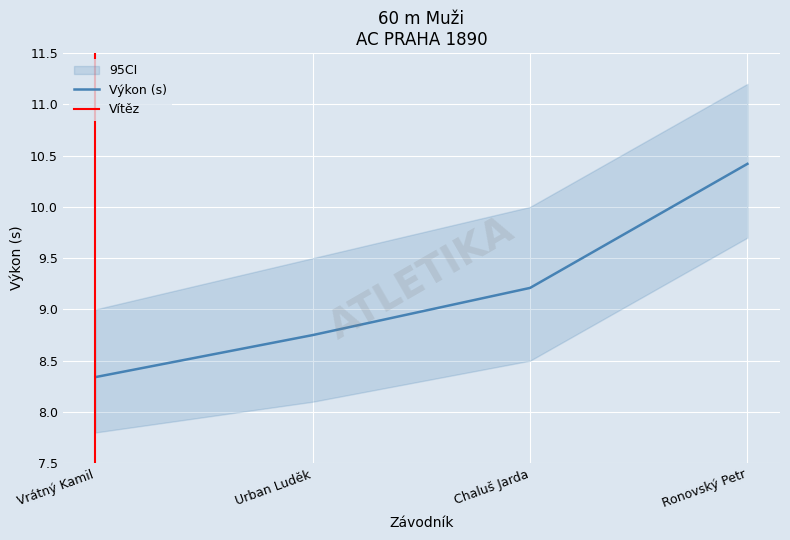

Which has a higher value, Urban Luděk or Ronovský Petr?

Ronovský Petr